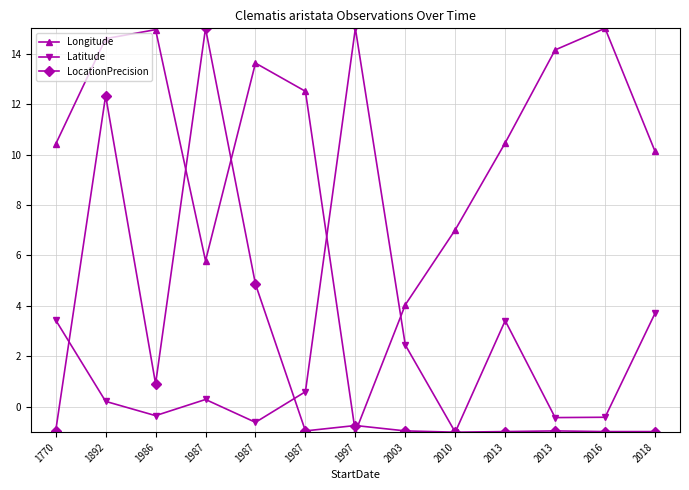

What are all the series names shown in the legend?

Longitude, Latitude, LocationPrecision